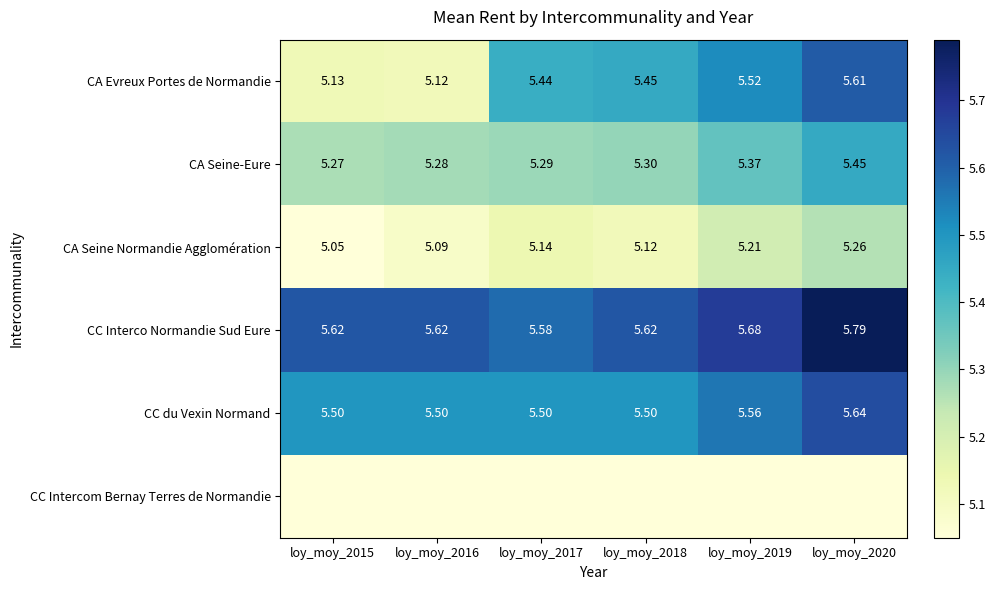

Count the number of data series in this chart.

6